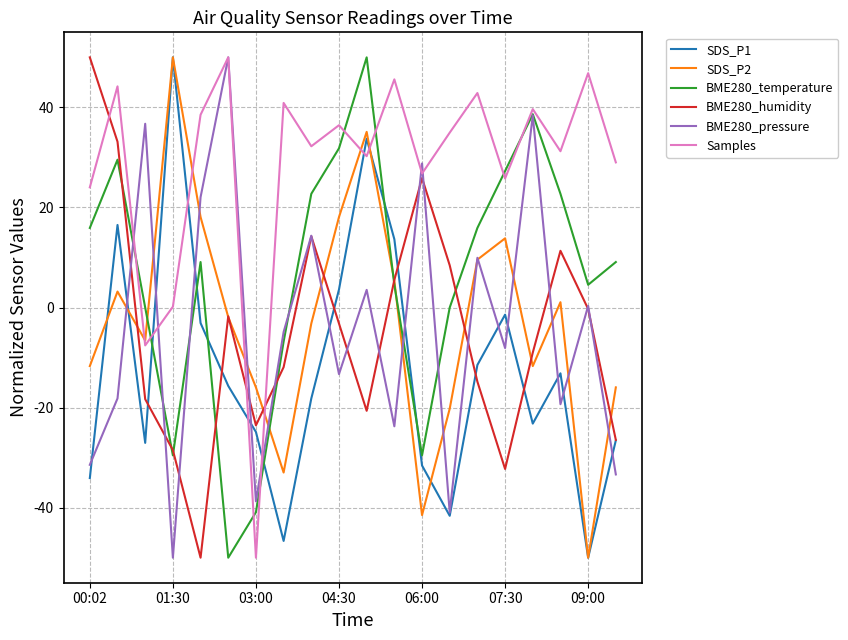

What is the maximum value shown in the chart?

50.0